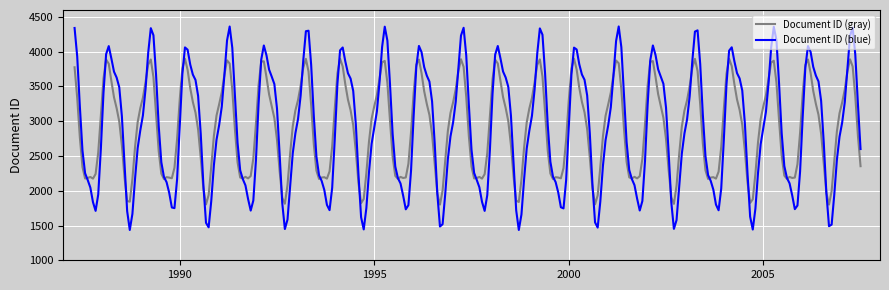

Which series has the largest range (max minus min)?

Document ID (blue)